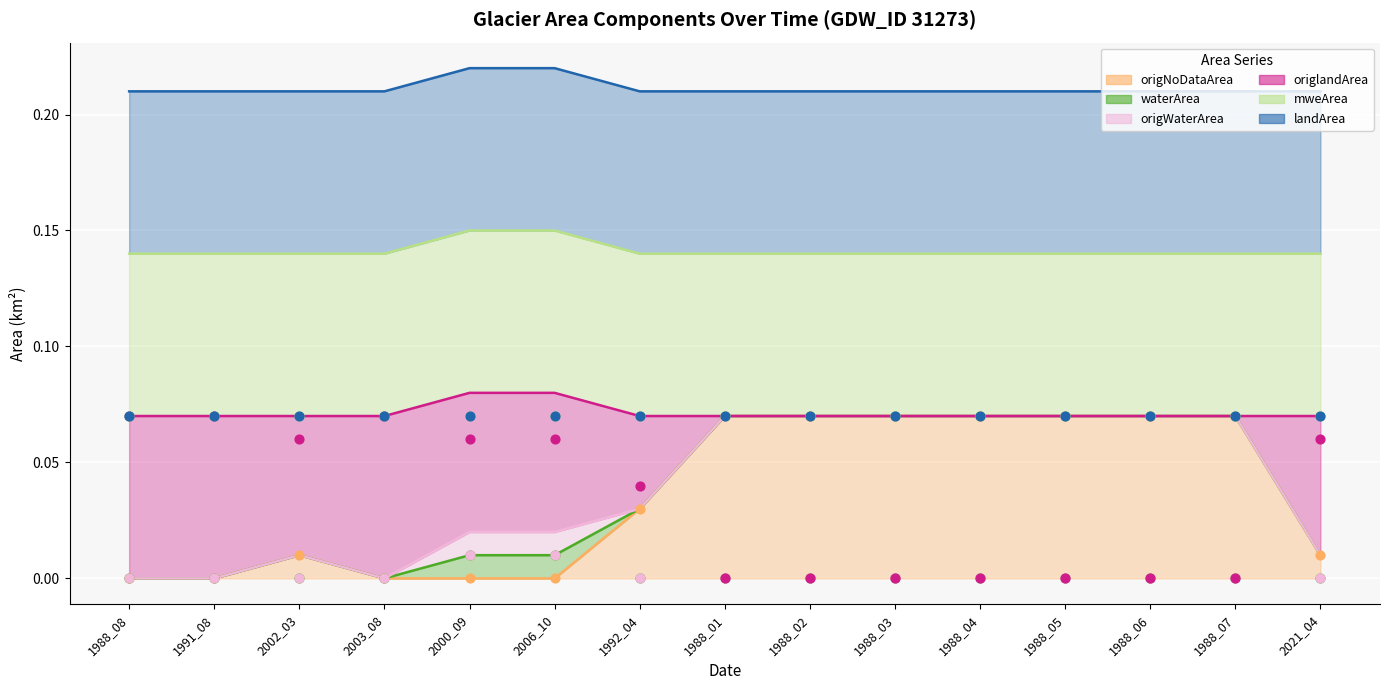

Is the value of origWaterArea at 2002_03 greater than the value of waterArea at 1988_07?

Yes